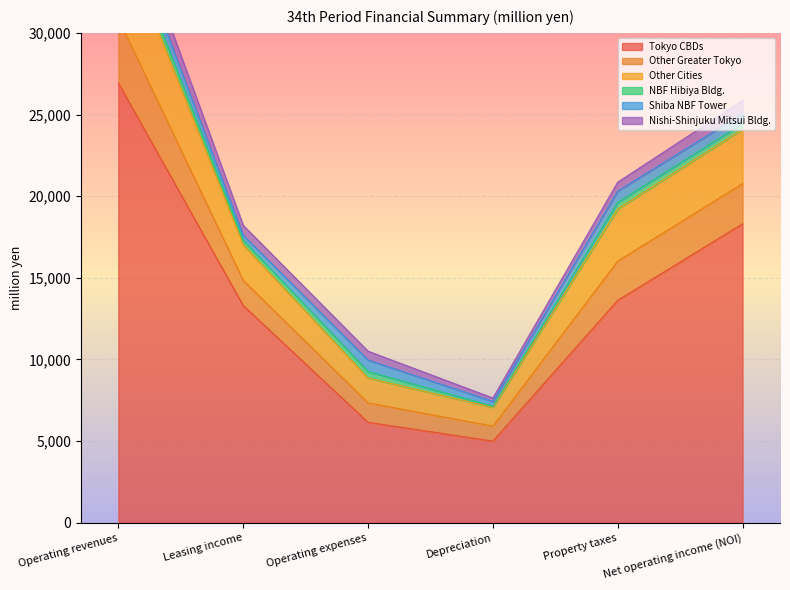

What is the difference between the maximum and second lowest values in the Tokyo CBDs series?

20773